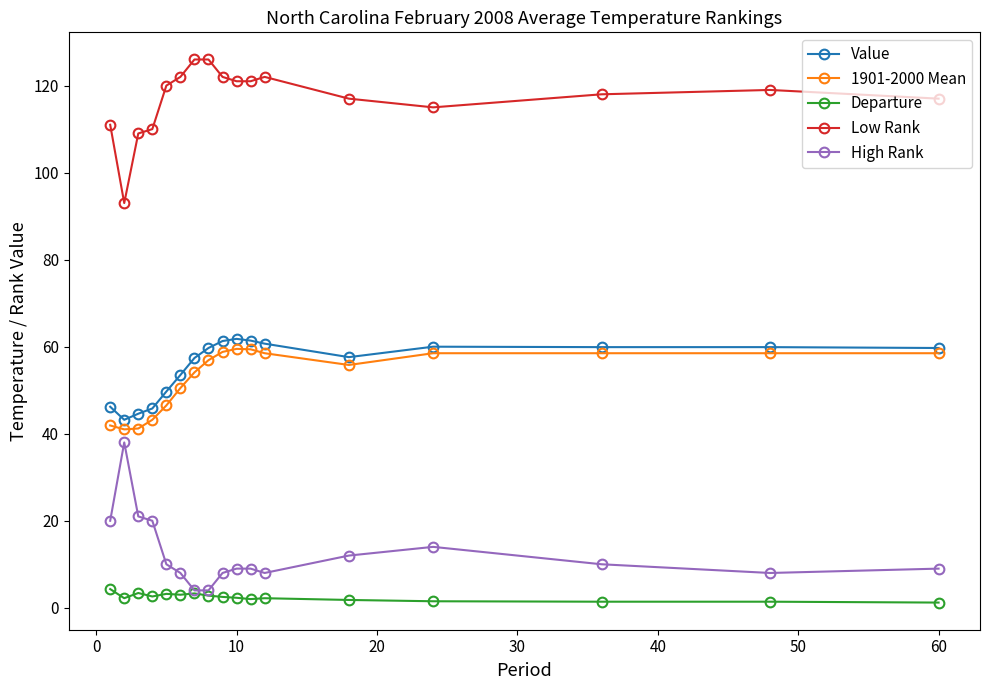

What is the difference between the maximum and minimum values in the Low Rank series?

33.0